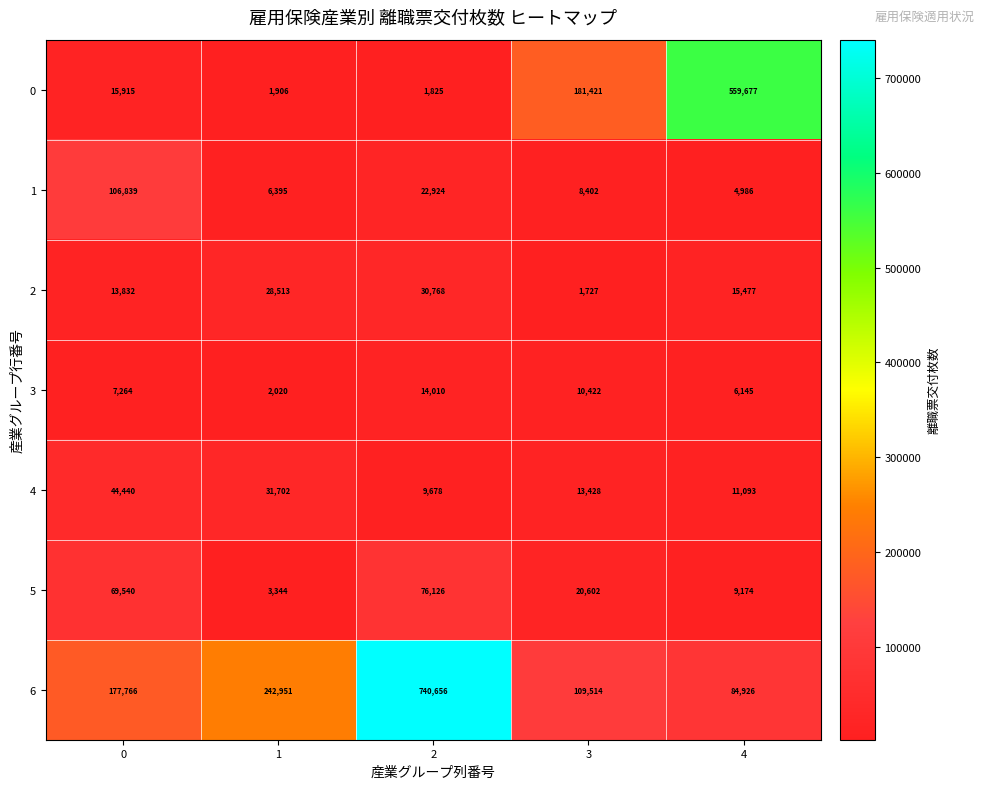

What is the total value across all series at 4?

691478